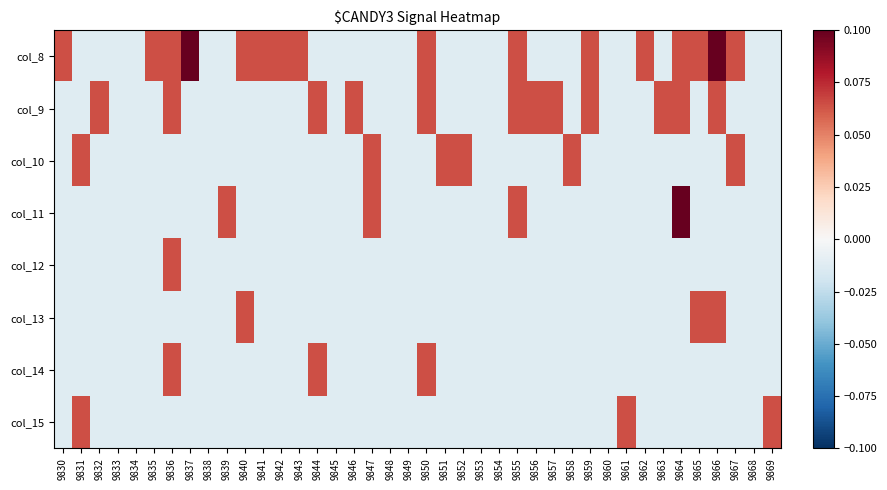

Which has a higher value, 9841 or 9833?

9841